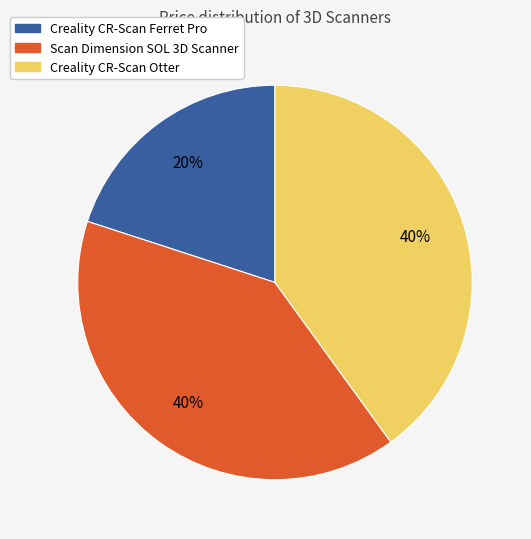

To the nearest percent, what is the difference between the largest and smallest slice percentages?

20%